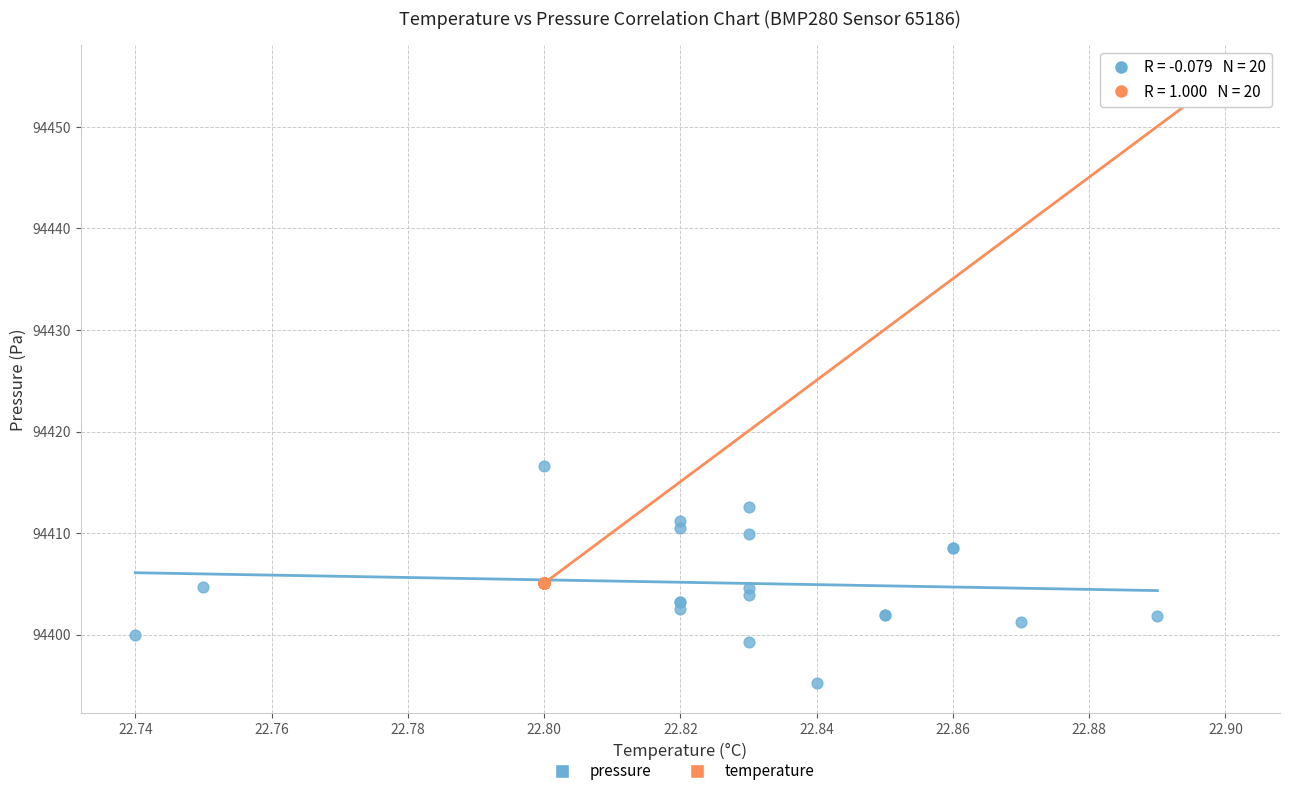

Which series reaches the maximum Y coordinate?

temperature